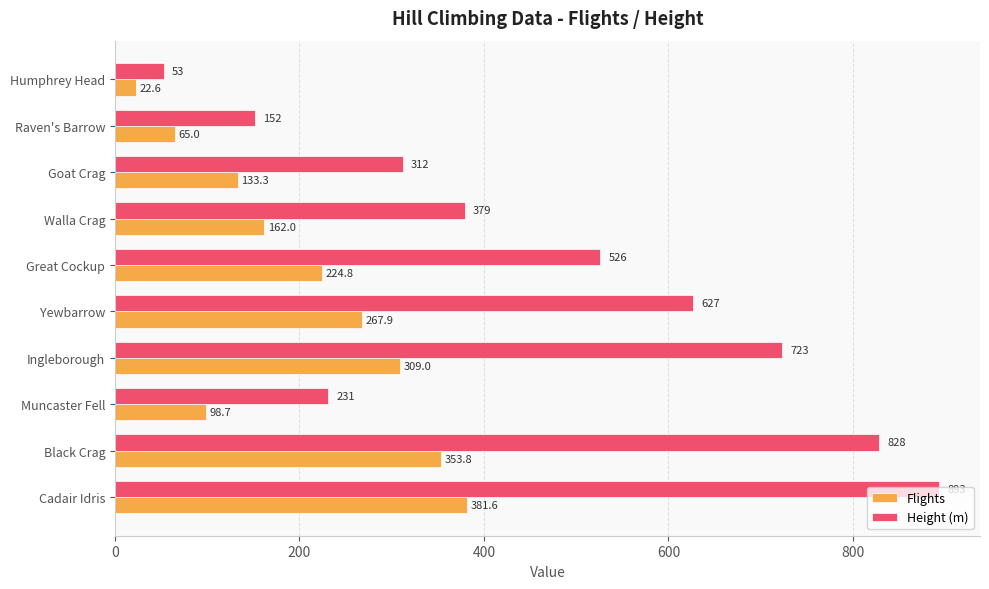

Rank the series by their average value, from highest to lowest.

Height (m), Flights